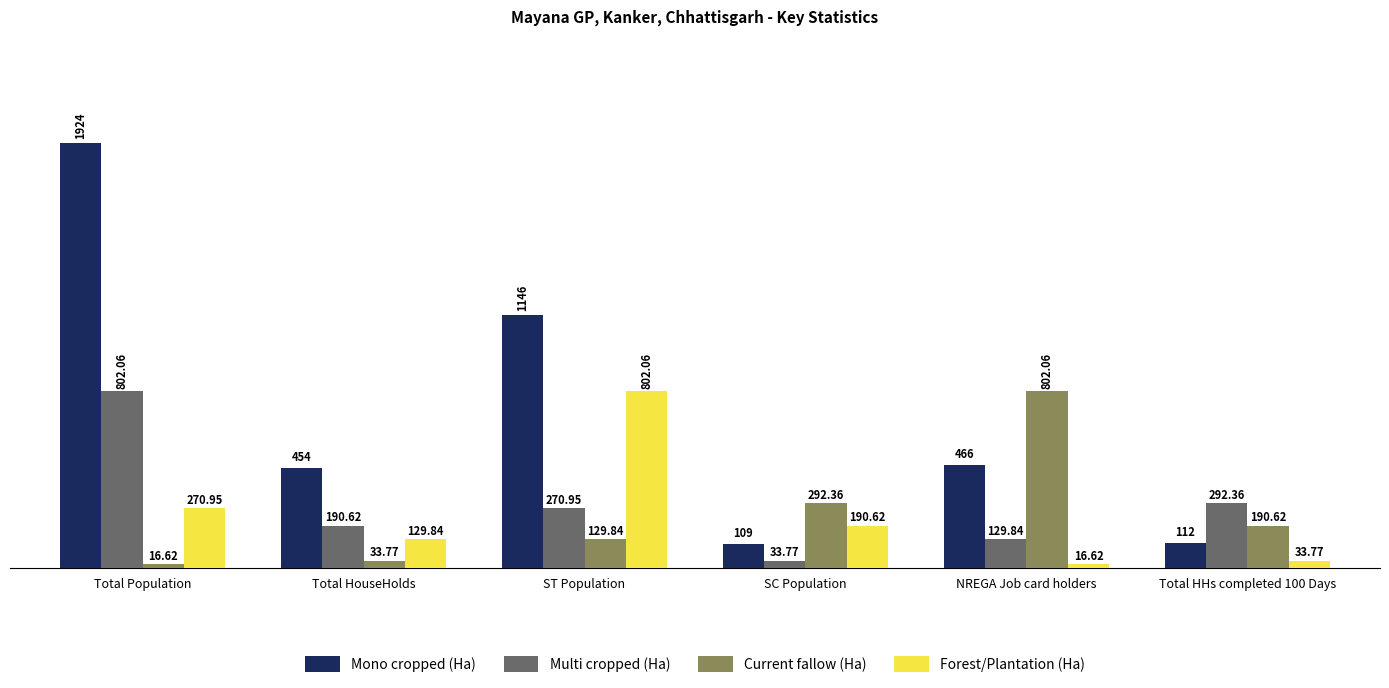

Where is Mono cropped (Ha) nearest to the value 1016?

ST Population